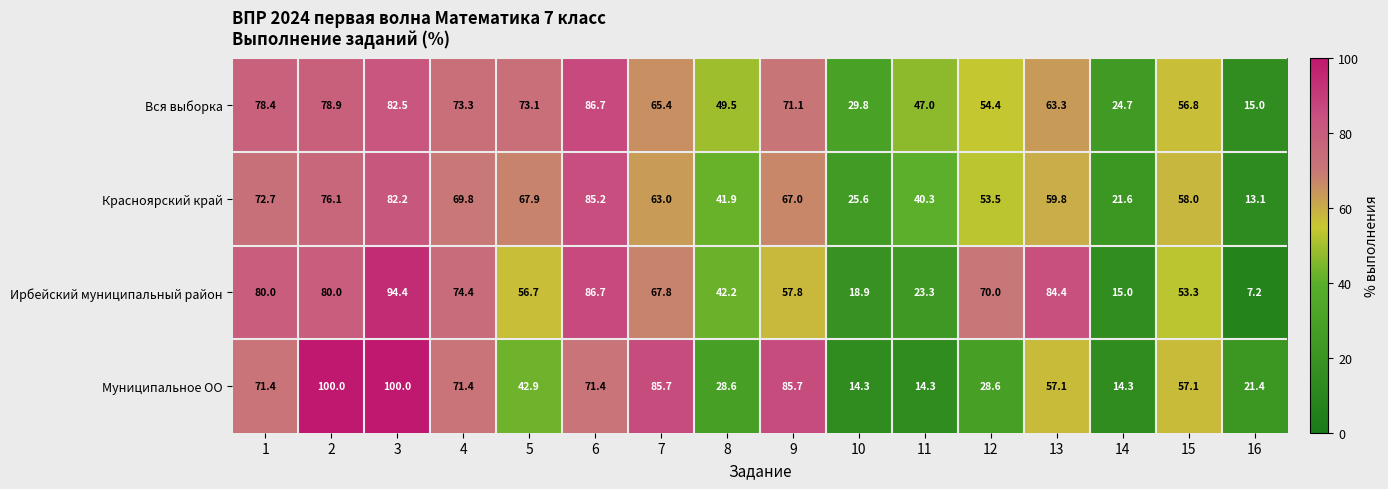

Which series has the largest total across all categories?

Вся выборка